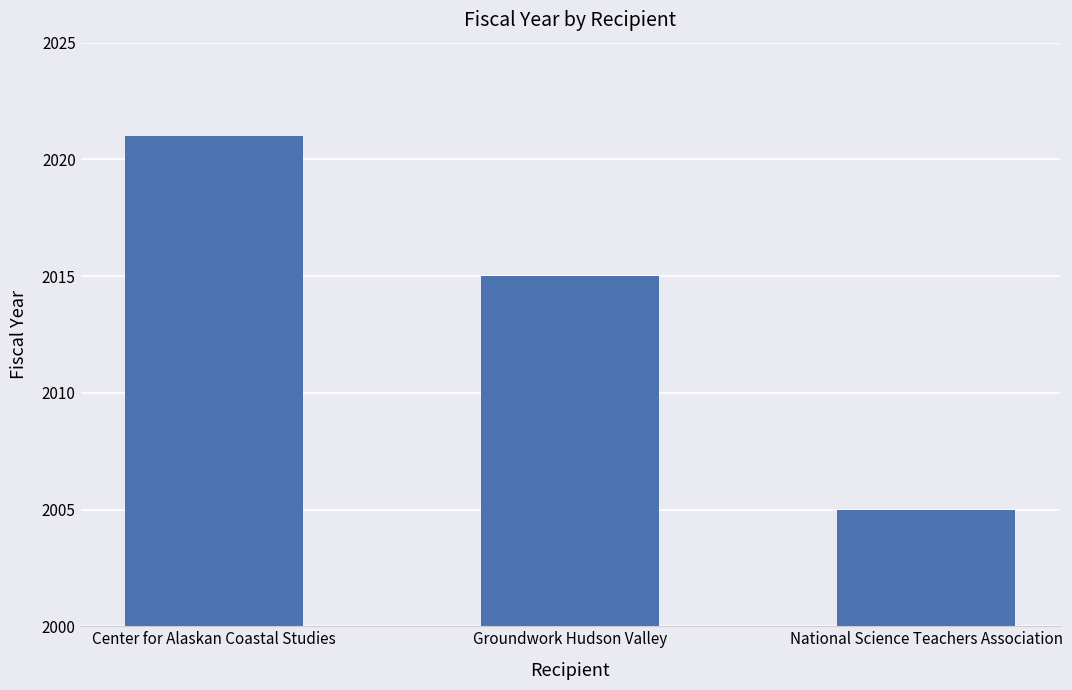

Which has a higher value, Groundwork Hudson Valley or National Science Teachers Association?

Groundwork Hudson Valley